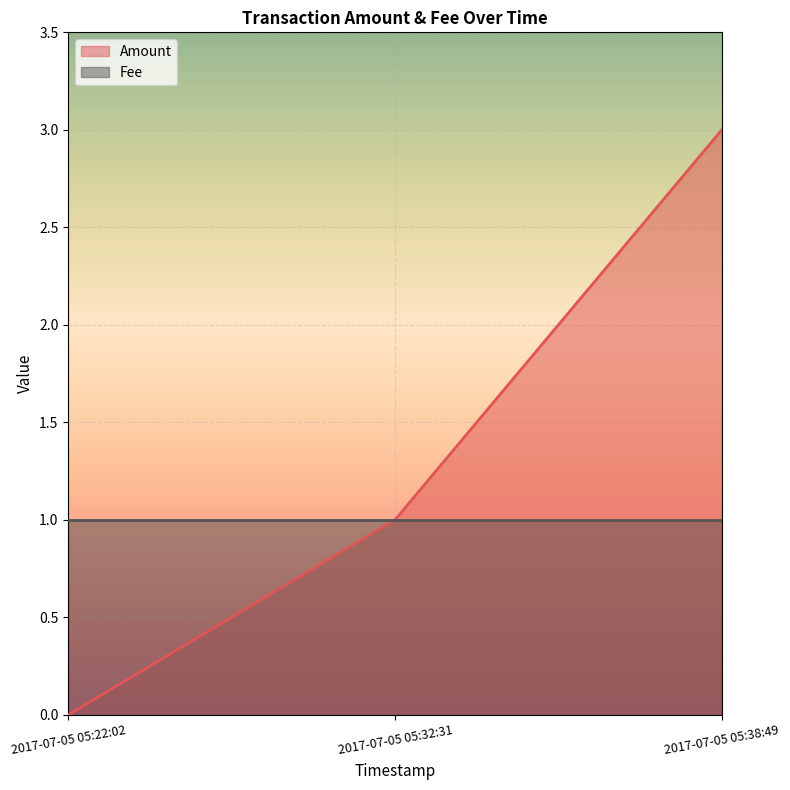

How many data points are above 1?

1